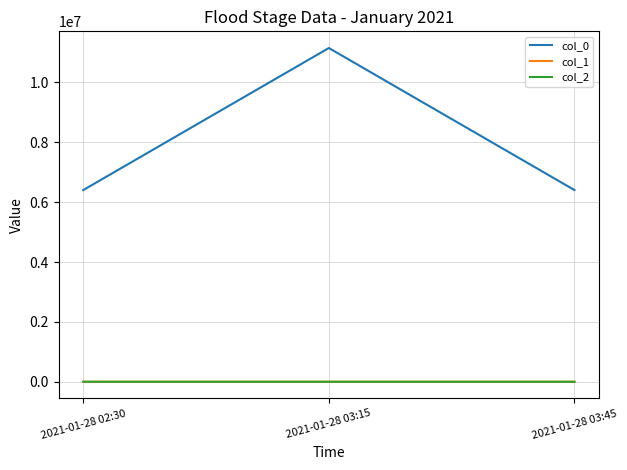

Is it true that col_0 equals 11152000.0 at 2021-01-28 03:15?

True